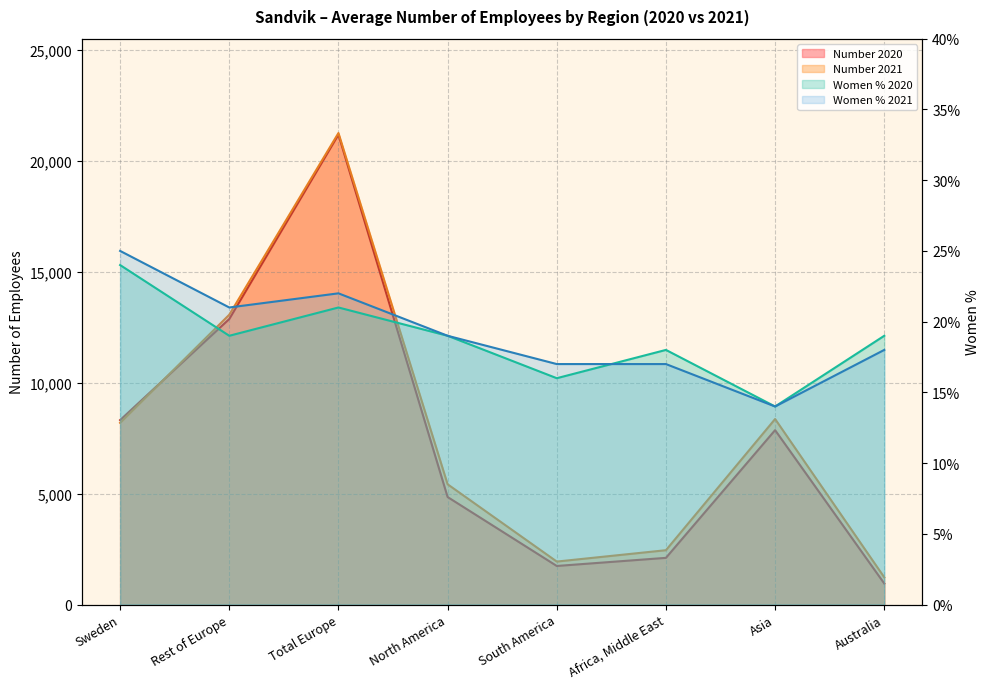

Count the Women % 2020 values in the range 18 to 21.

5